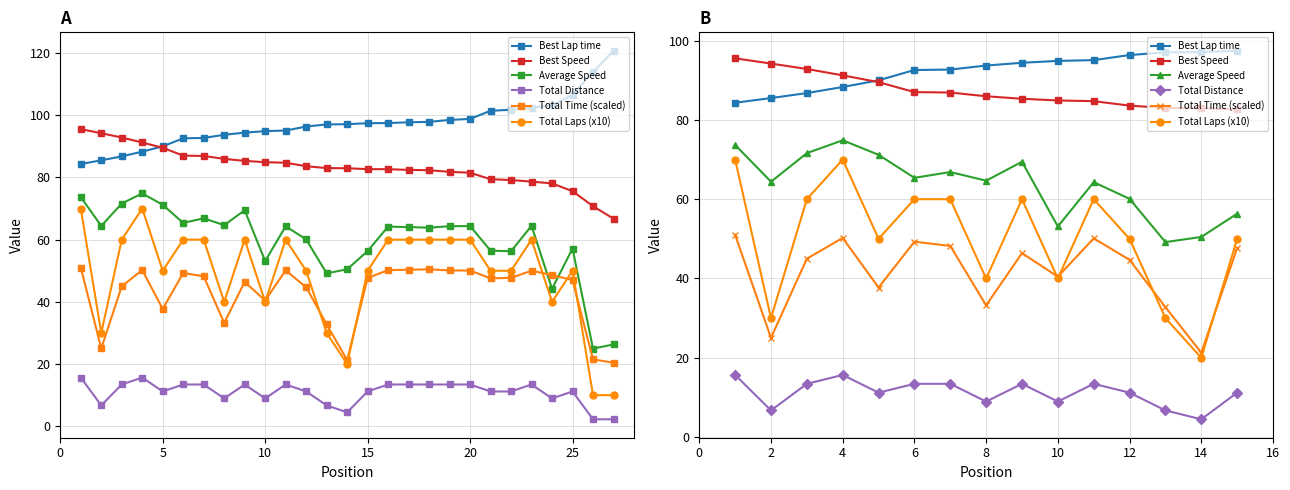

Is it true that Total Laps (x10) equals 31.1 at 8?

False